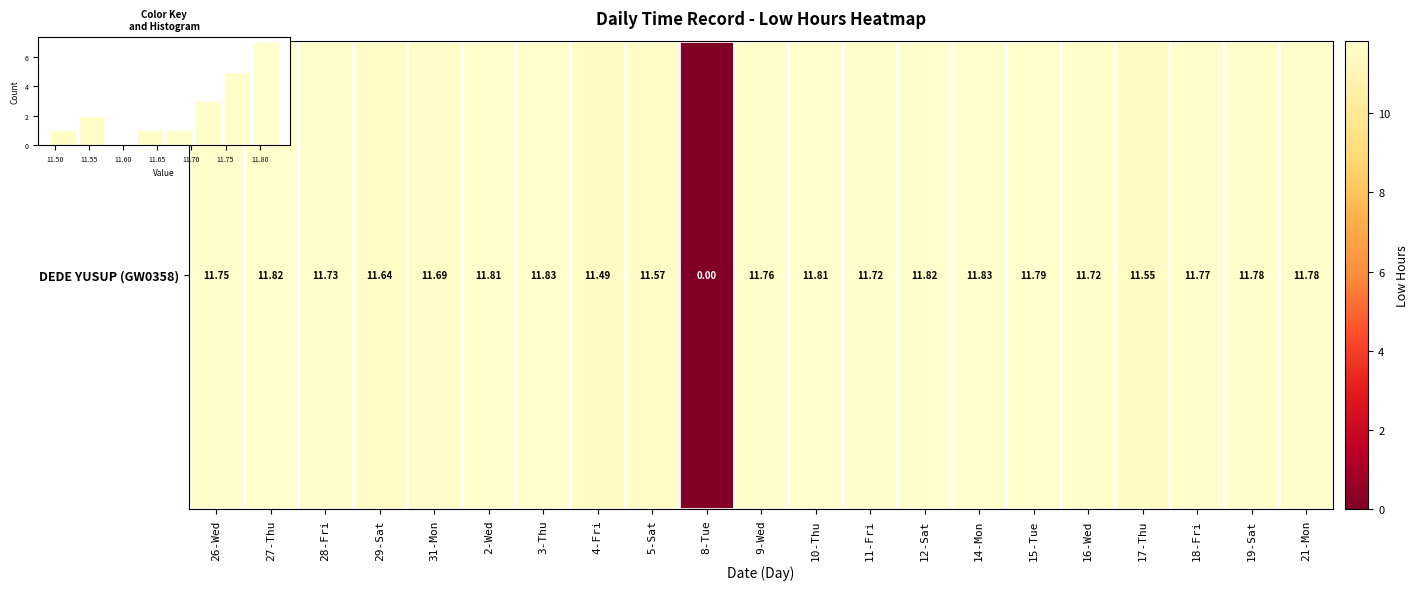

List the labels in order of value, smallest first.

8-Tue, 4-Fri, 17-Thu, 5-Sat, 29-Sat, 31-Mon, 11-Fri, 16-Wed, 28-Fri, 26-Wed, 9-Wed, 18-Fri, 19-Sat, 21-Mon, 15-Tue, 2-Wed, 10-Thu, 27-Thu, 12-Sat, 3-Thu, 14-Mon